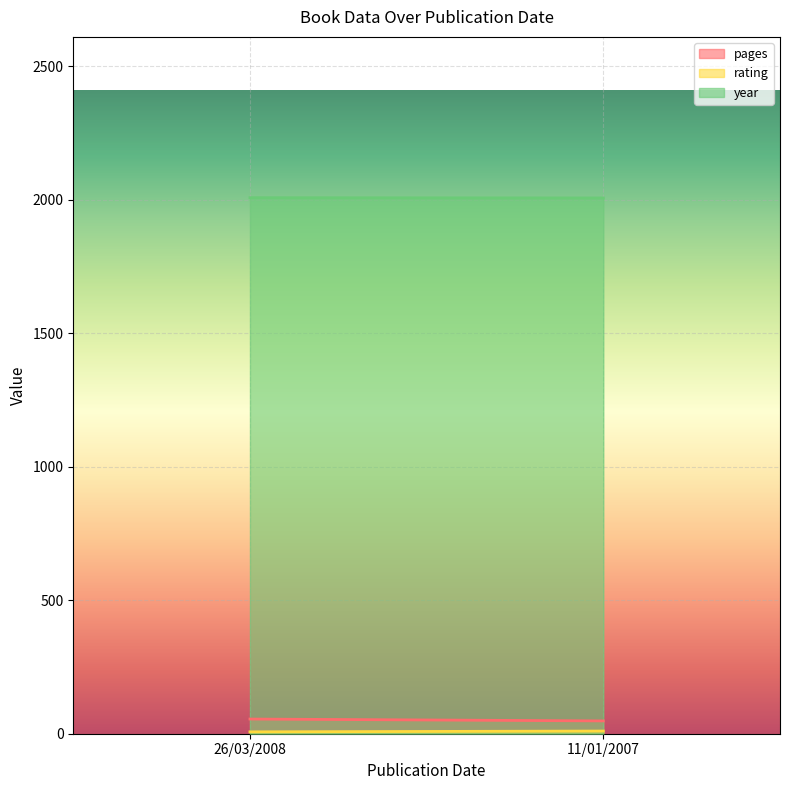

What position from the left is 26/03/2008?

1